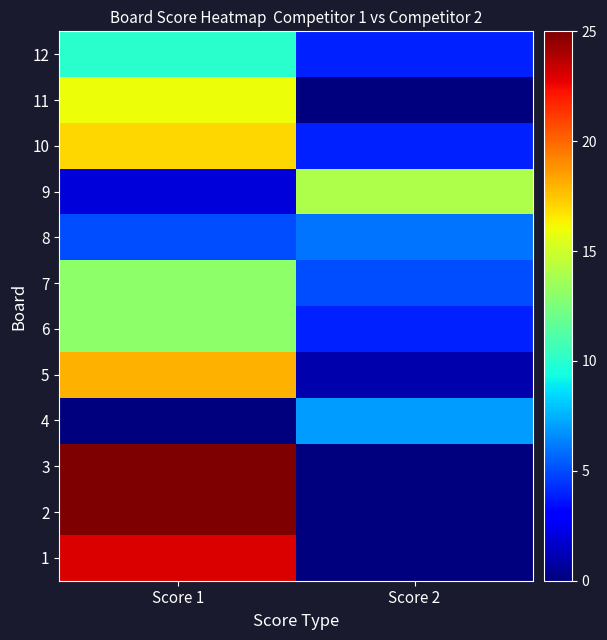

Which label corresponds to the largest value in the chart?

Score 1